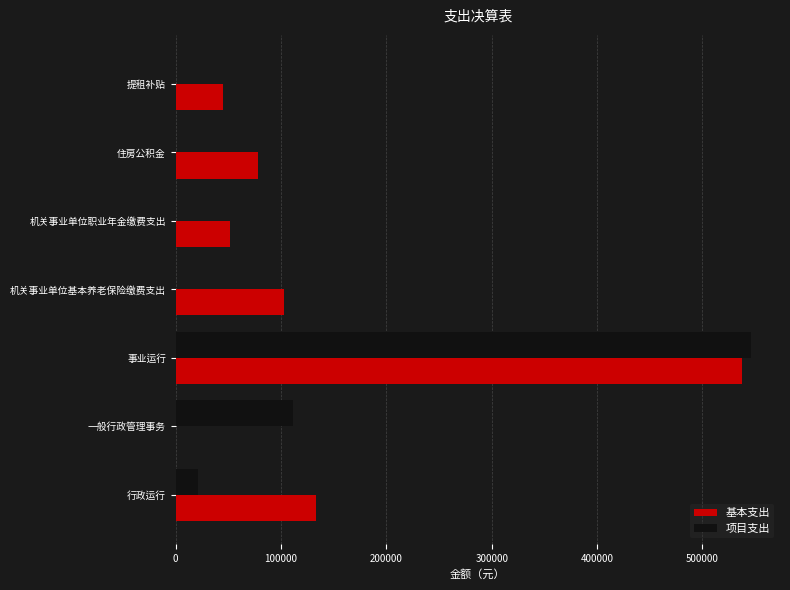

Which category has the highest value in the 基本支出 series?

事业运行